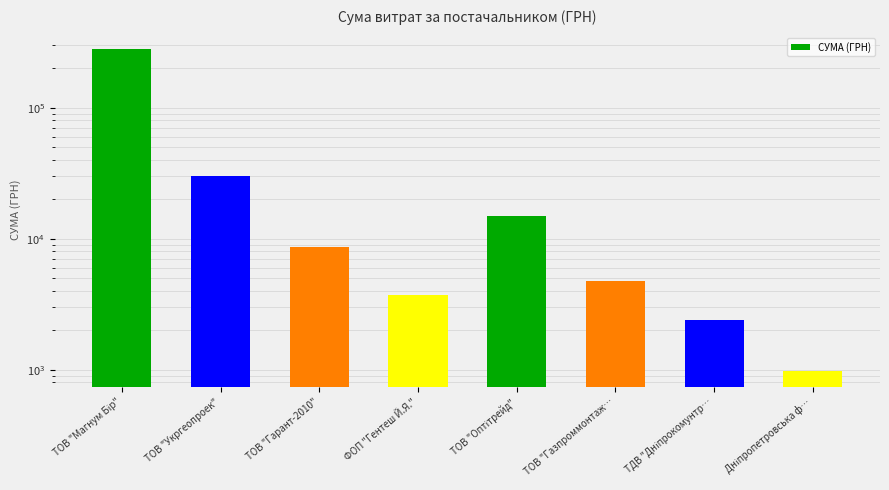

Reading left to right, transcribe all the data shown in this chart.

280579.0	29898.2	8598.0	3698.0	14976.0	4800.0	2387.9	979.2